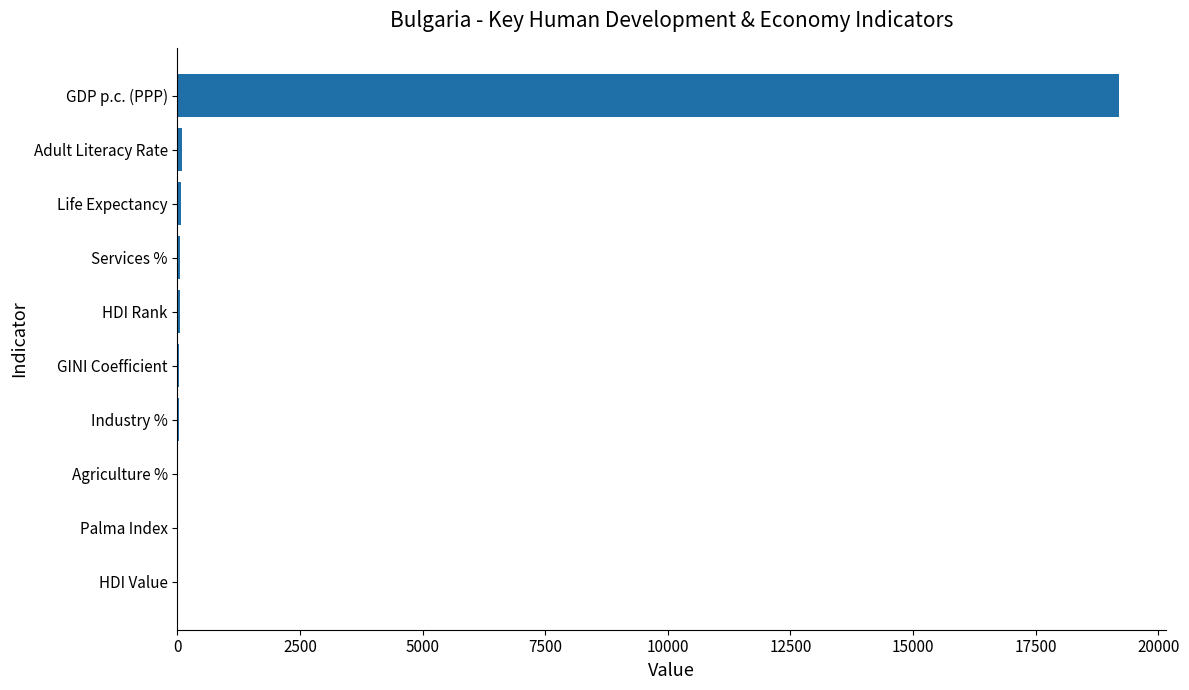

What is the sum of all values?

19573.9